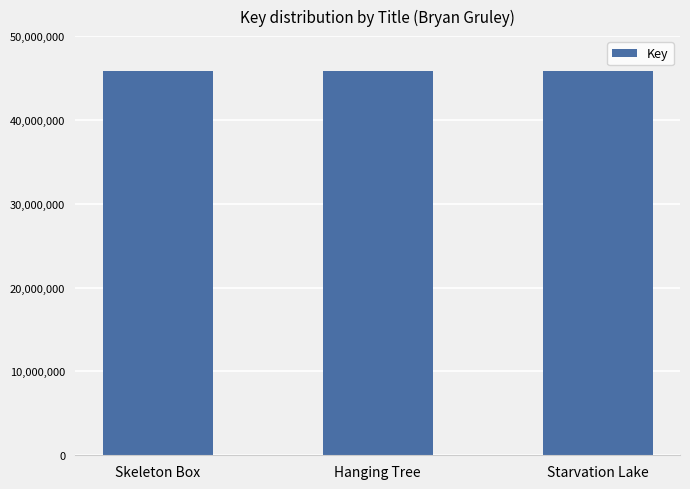

Is it true that the value at Starvation Lake is 45826364?

True